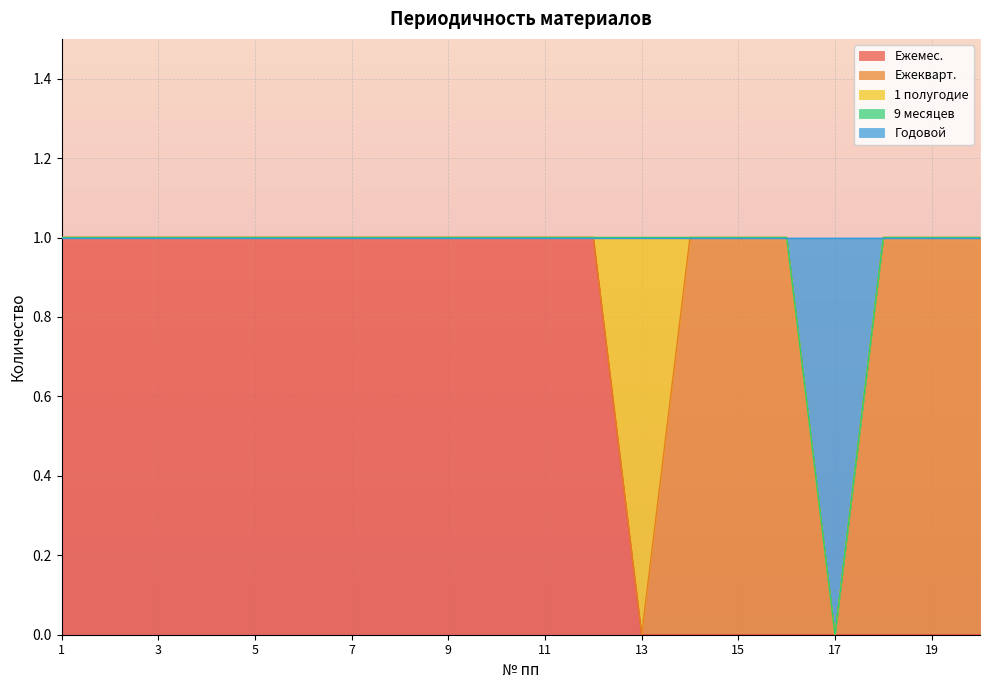

How many series are shown in this chart?

5